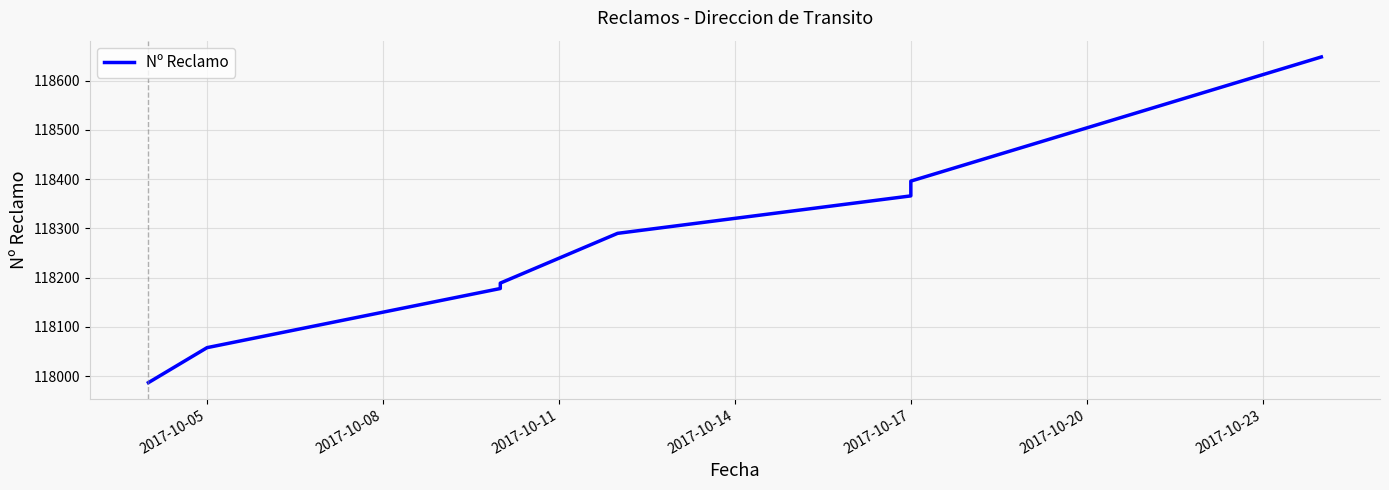

True or false: the data has more than 2 interior local peaks.

False